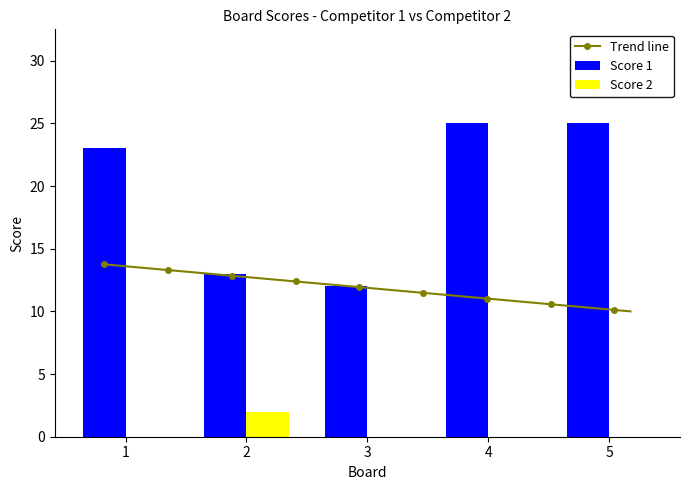

True or false: Score 1 has a value of 7 at 2.

False